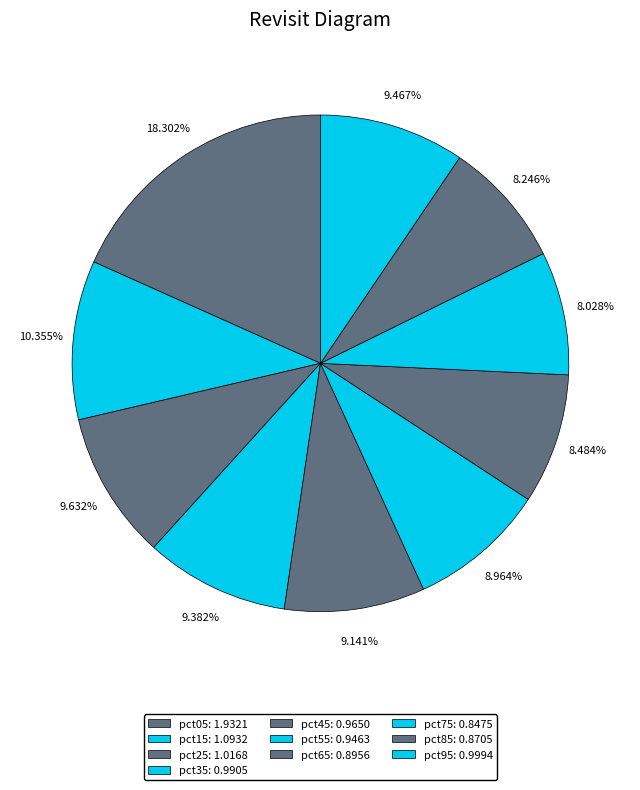

Count the number of slices in the pie.

10